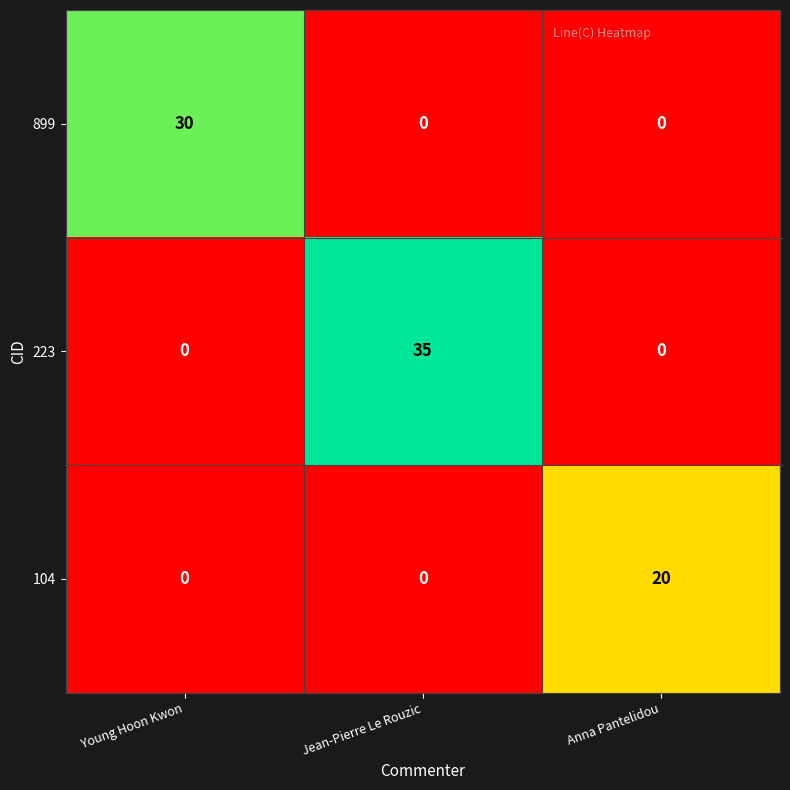

Read the 899 value at Young Hoon Kwon.

30